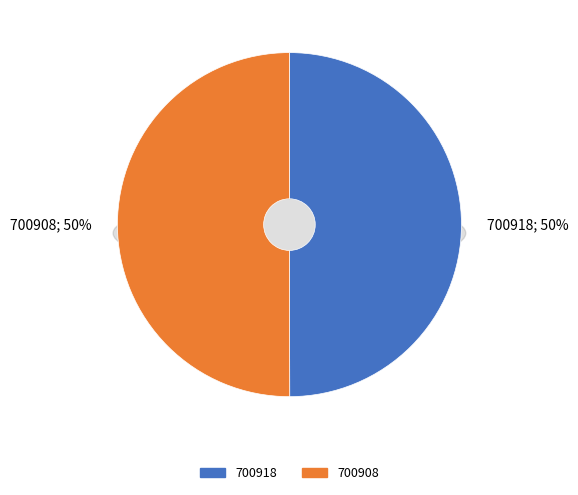

To the nearest percent, what portion does 700908 represent?

50%